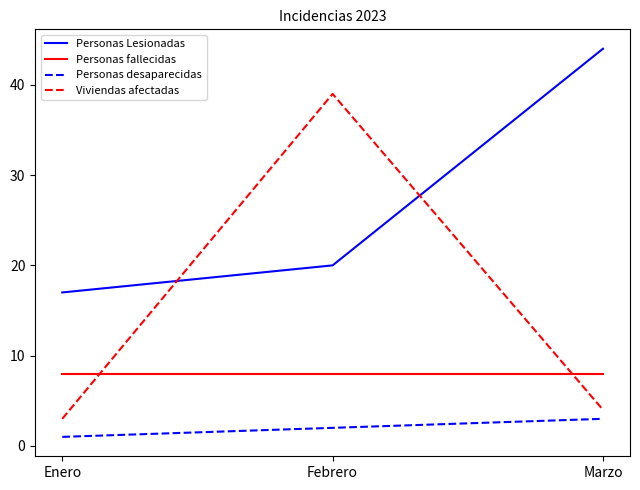

At which label is Personas desaparecidas closest to 2?

Febrero